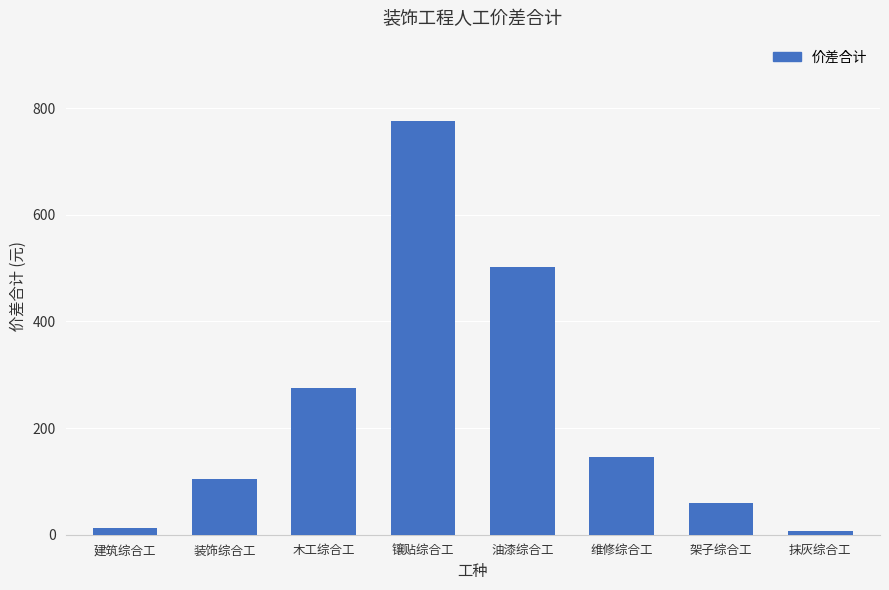

What is the maximum value shown in the chart?

776.4